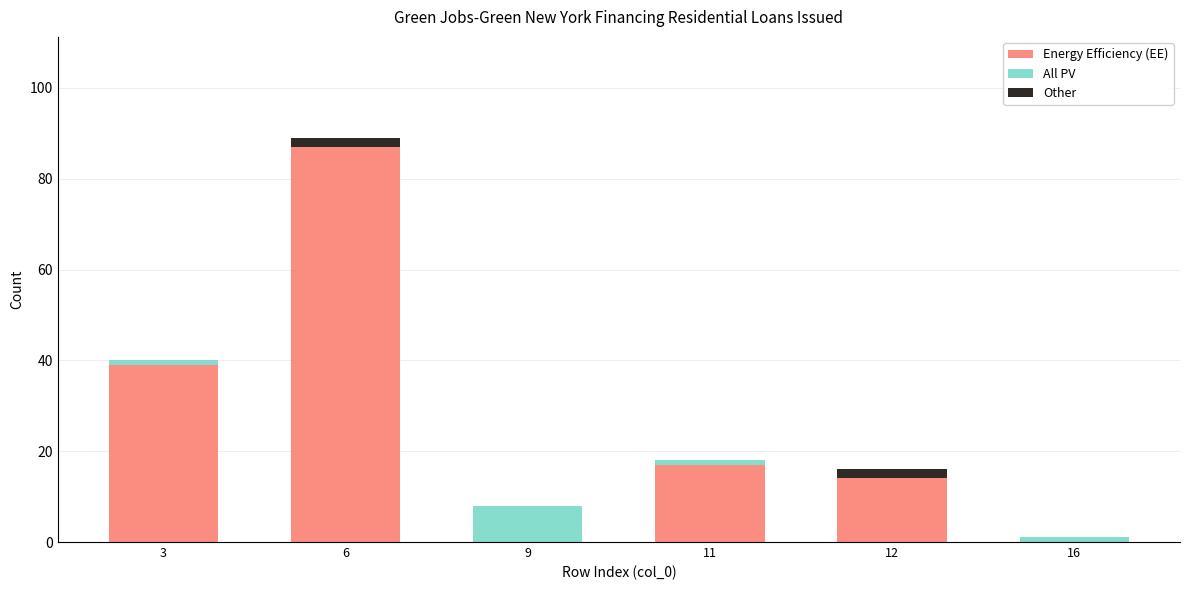

At which label does Energy Efficiency (EE) reach its peak?

6